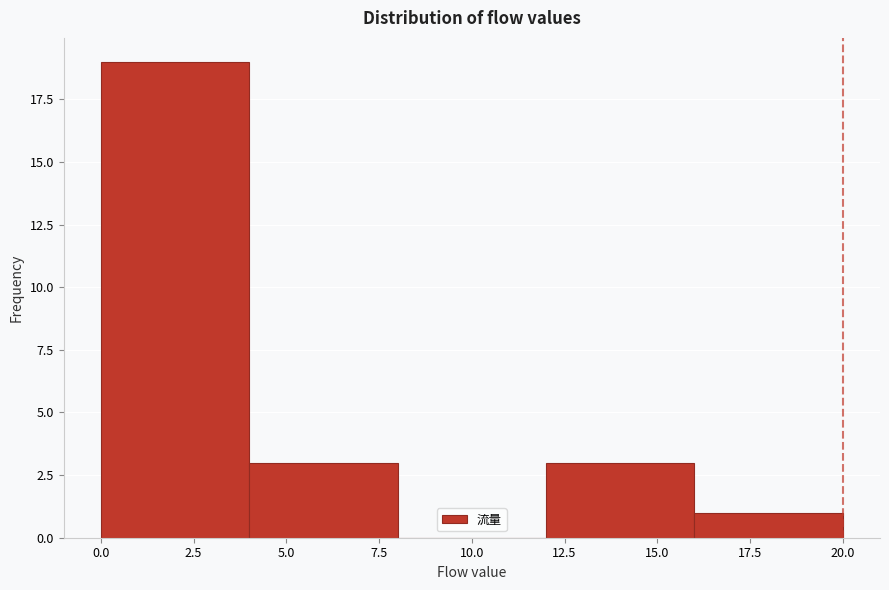

Reading left to right, transcribe this chart: for each bar, give the range it covers on the x-axis and its height. The values are not printed on the chart, so give them approximately, as read against the axis.

0 to 4: 19
4 to 8: 3
8 to 12: 0
12 to 16: 3
16 to 20: 1